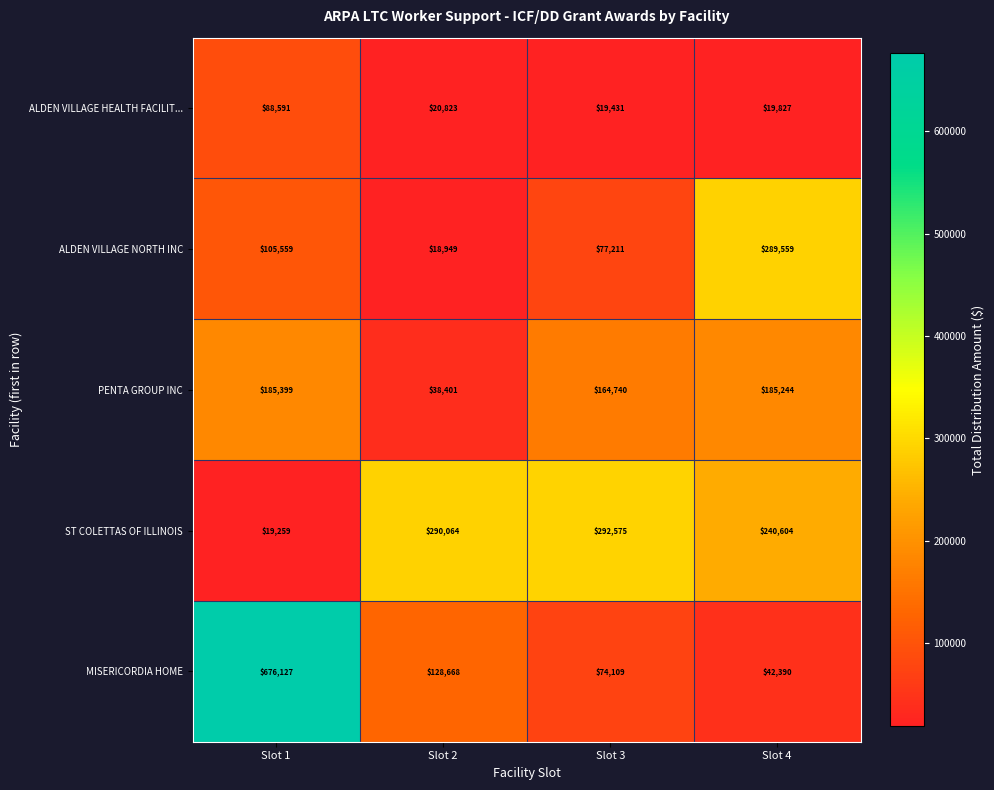

Where does the ALDEN VILLAGE HEALTH FACILIT... series first go above 20823?

Slot 1